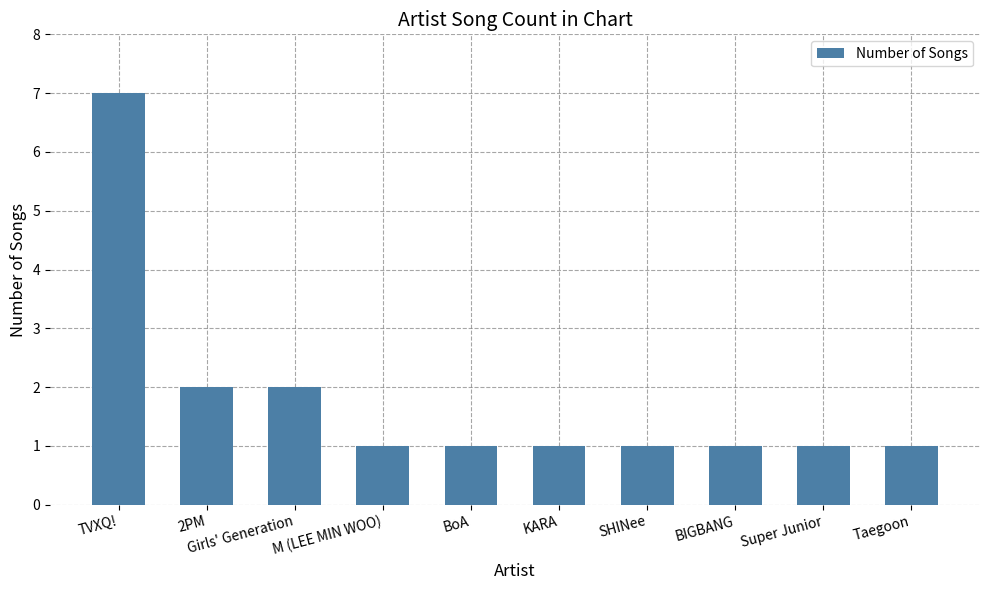

Is it true that the value at Taegoon is 0?

False